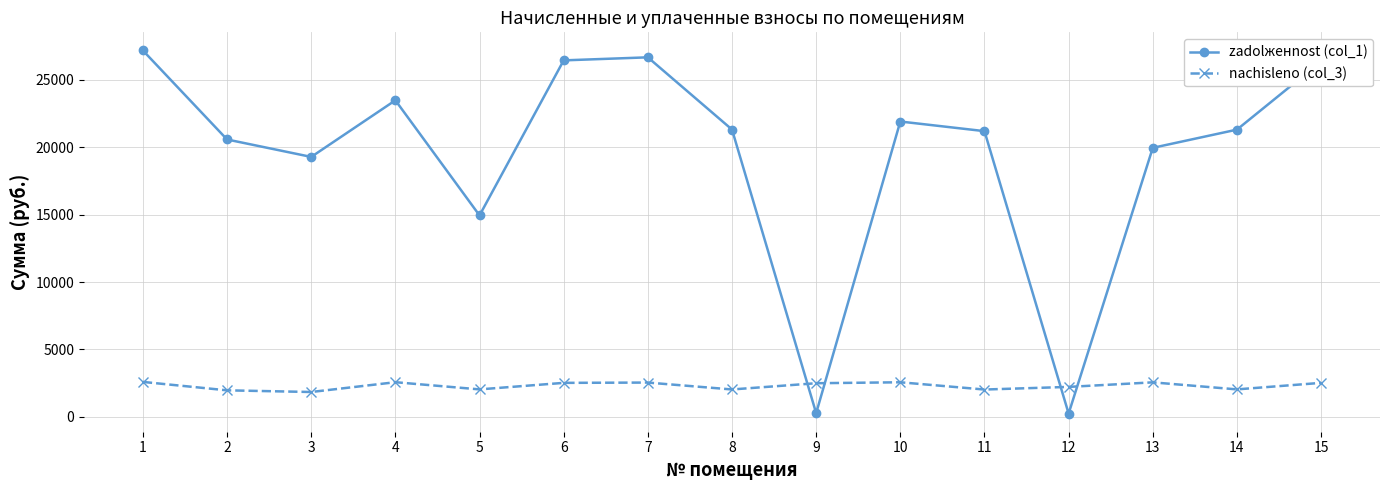

What is the value of the zadolженnost (col_1) point at the 1st from the left?

27176.9